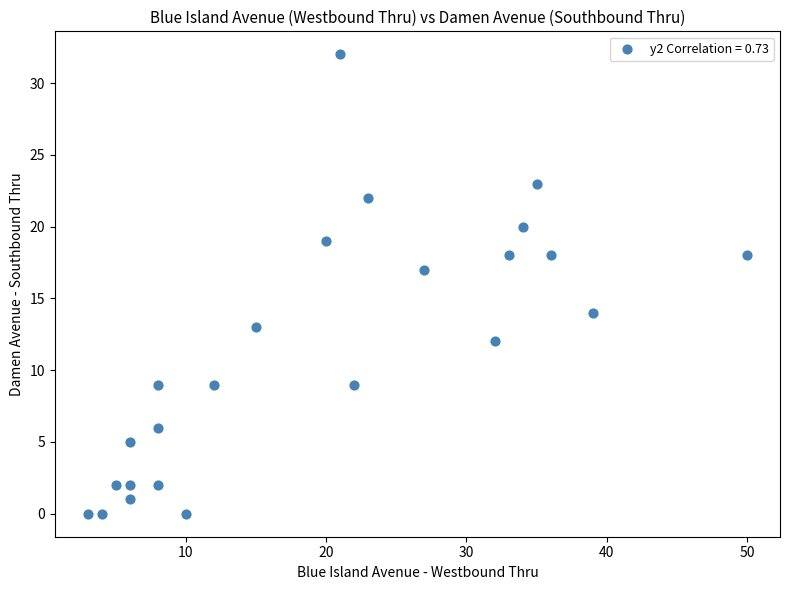

What is the range of X values (max minus min)?

47